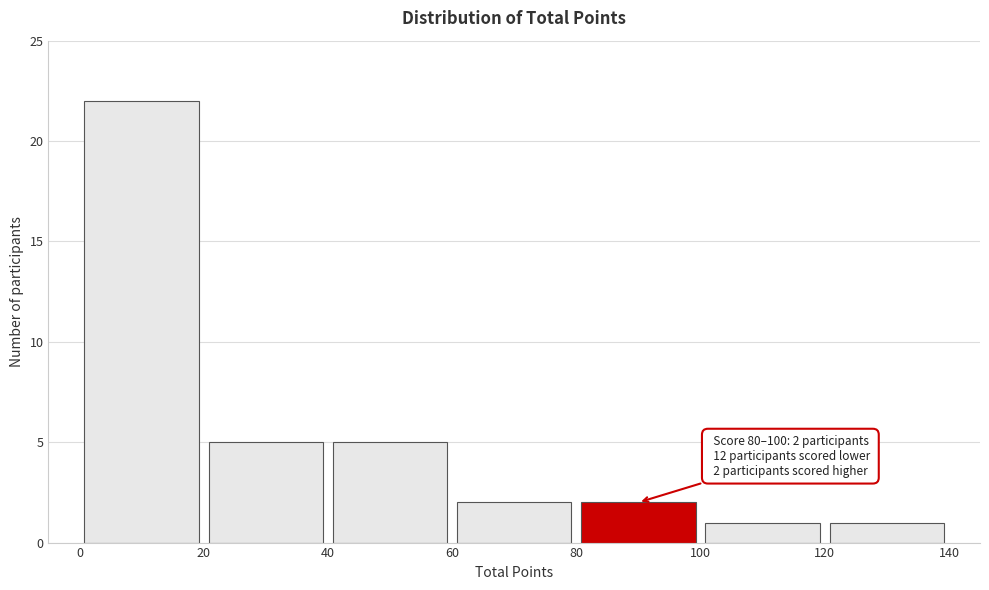

Over which range of the x-axis is the bar tallest?

0 to 20